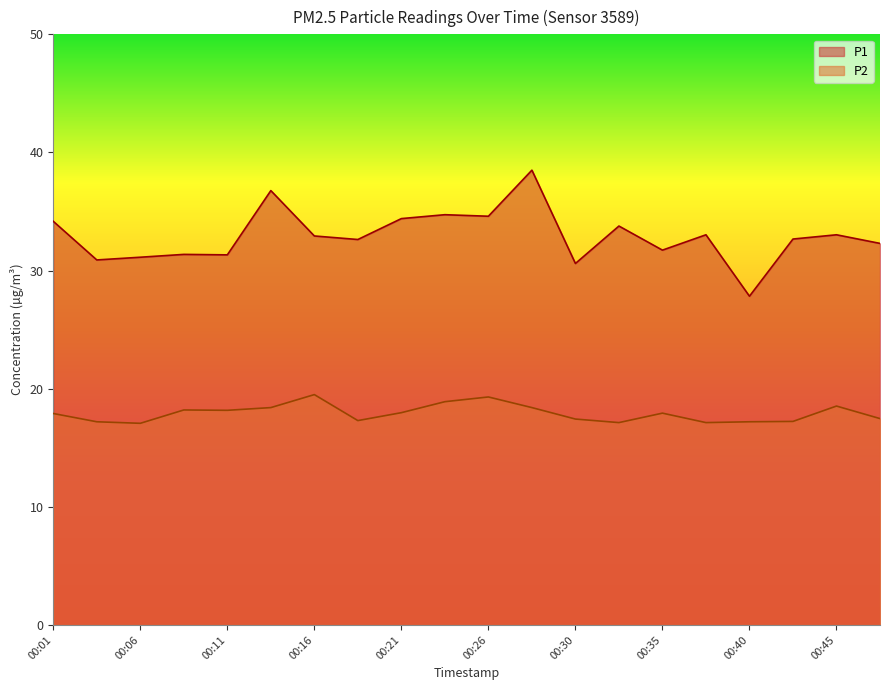

What is the highest value of the P1 series?

38.5